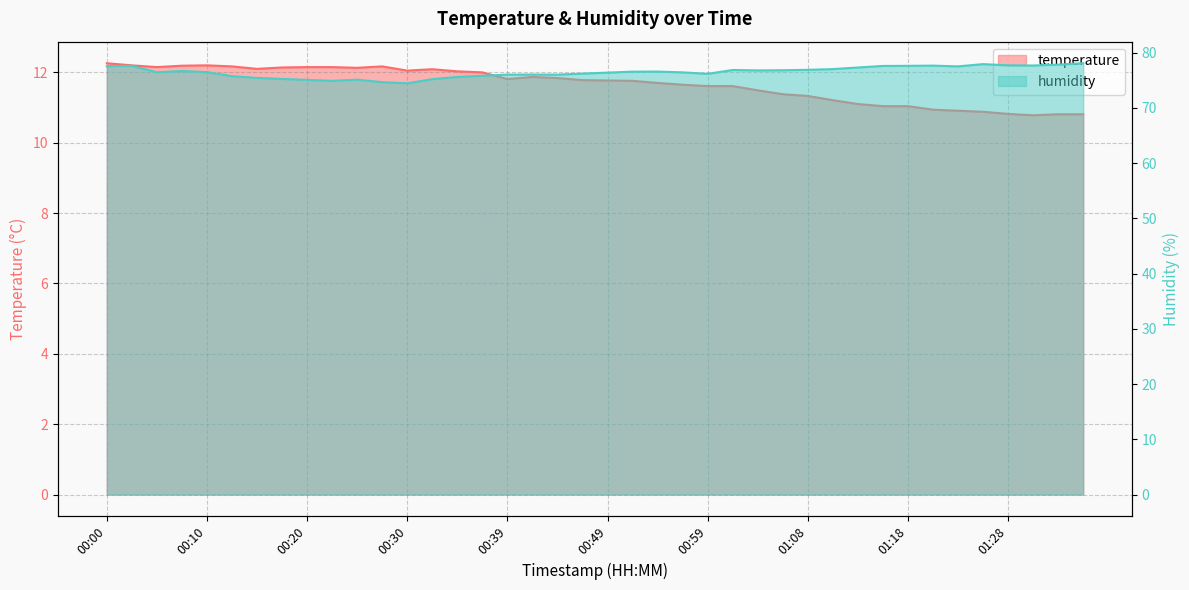

What is the sum of all humidity values?

3058.8